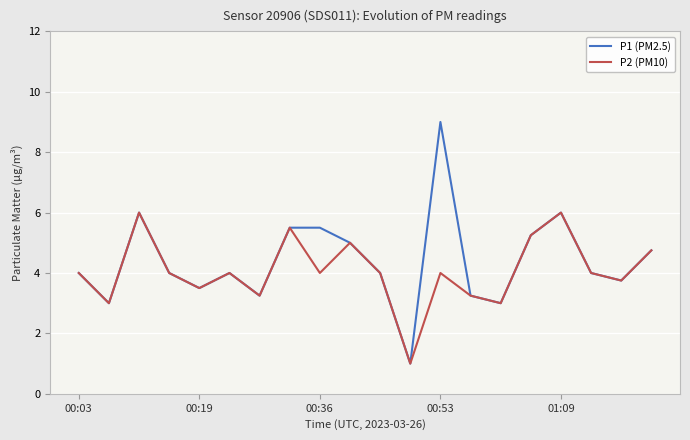

Which series has the widest spread of values?

P1 (PM2.5)